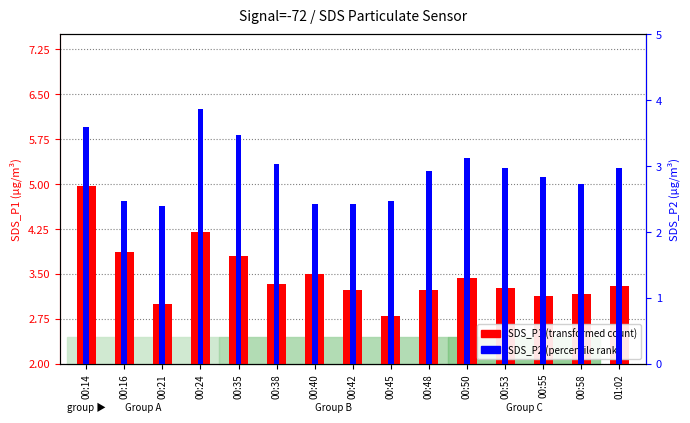

At which category does the chart reach its peak across all series?

00:14